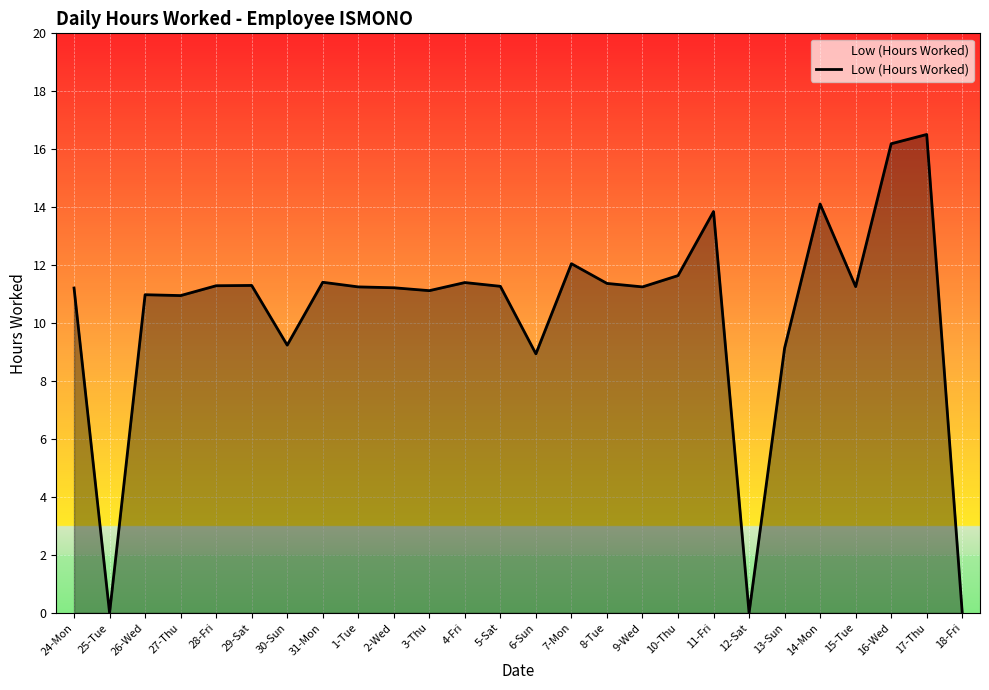

What is the difference between the maximum and minimum values?

16.5